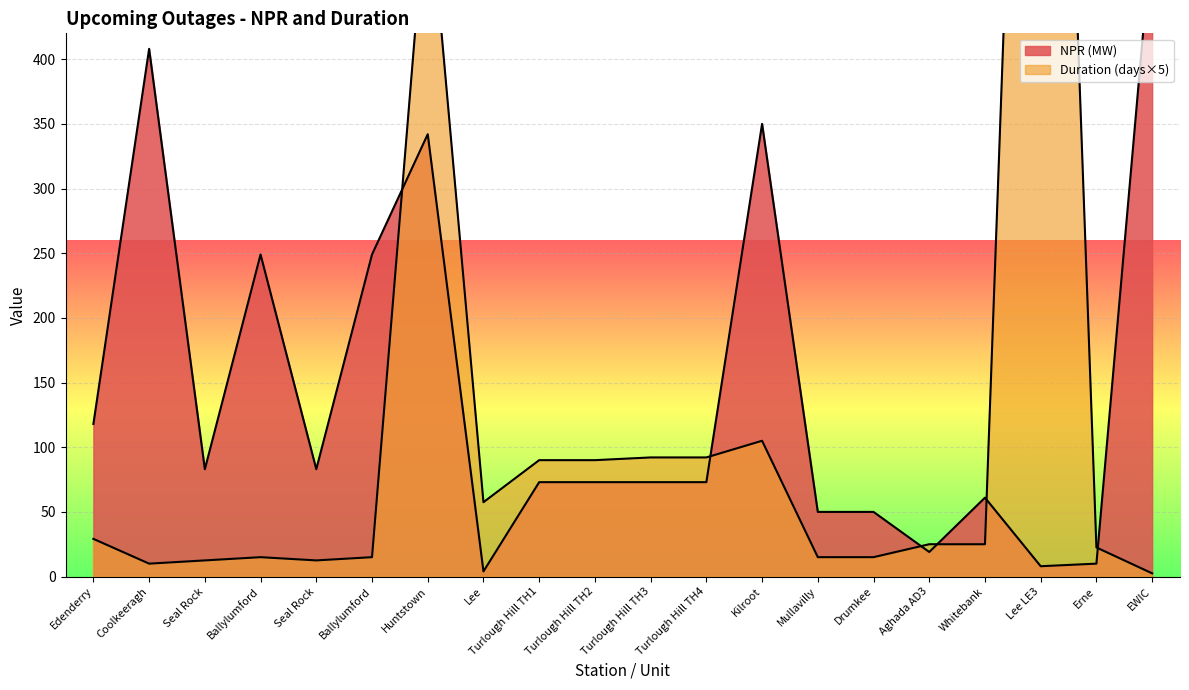

True or false: Duration (days) has a value of 42.6 at Aghada AD3.

False